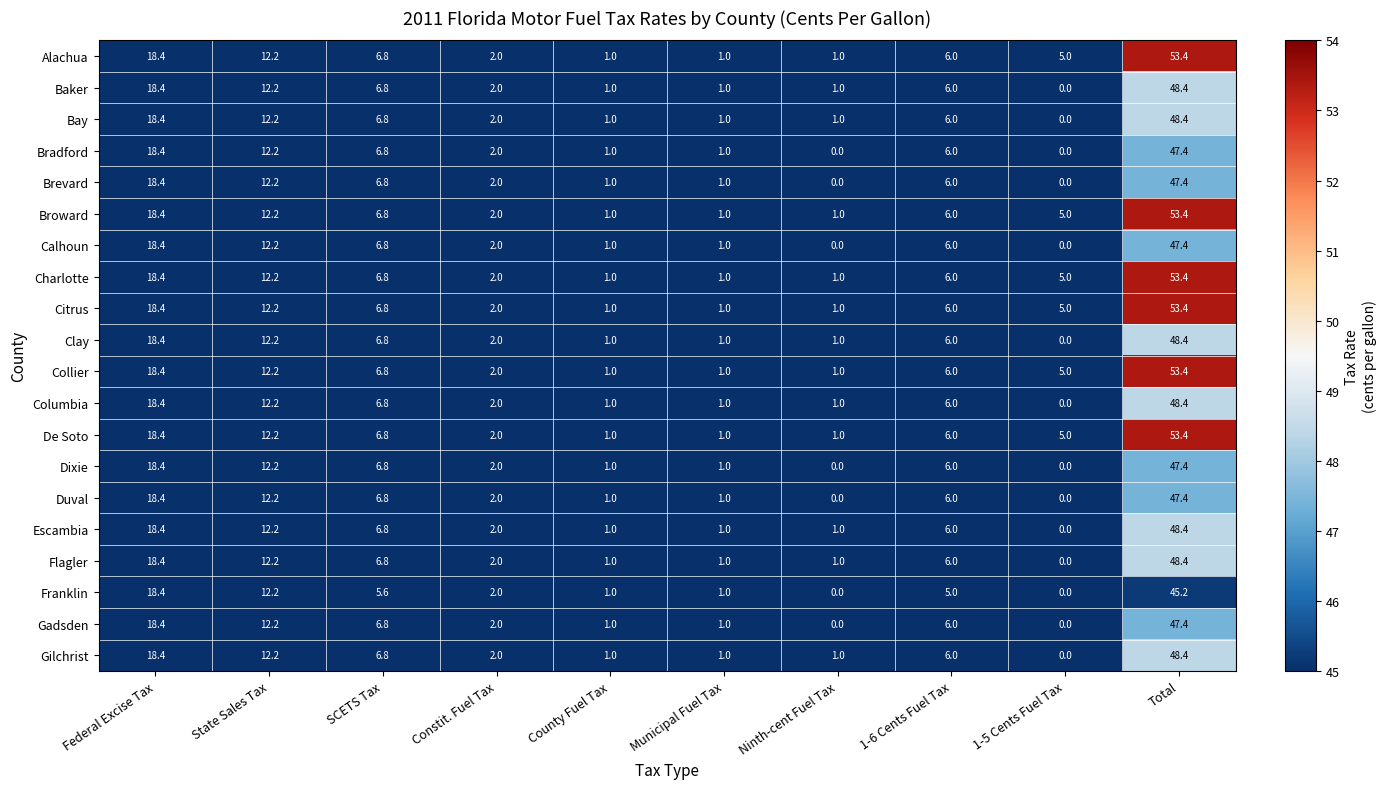

Is the value of Columbia at Municipal Fuel Tax greater than the value of Gilchrist at 1-5 Cents Fuel Tax?

Yes